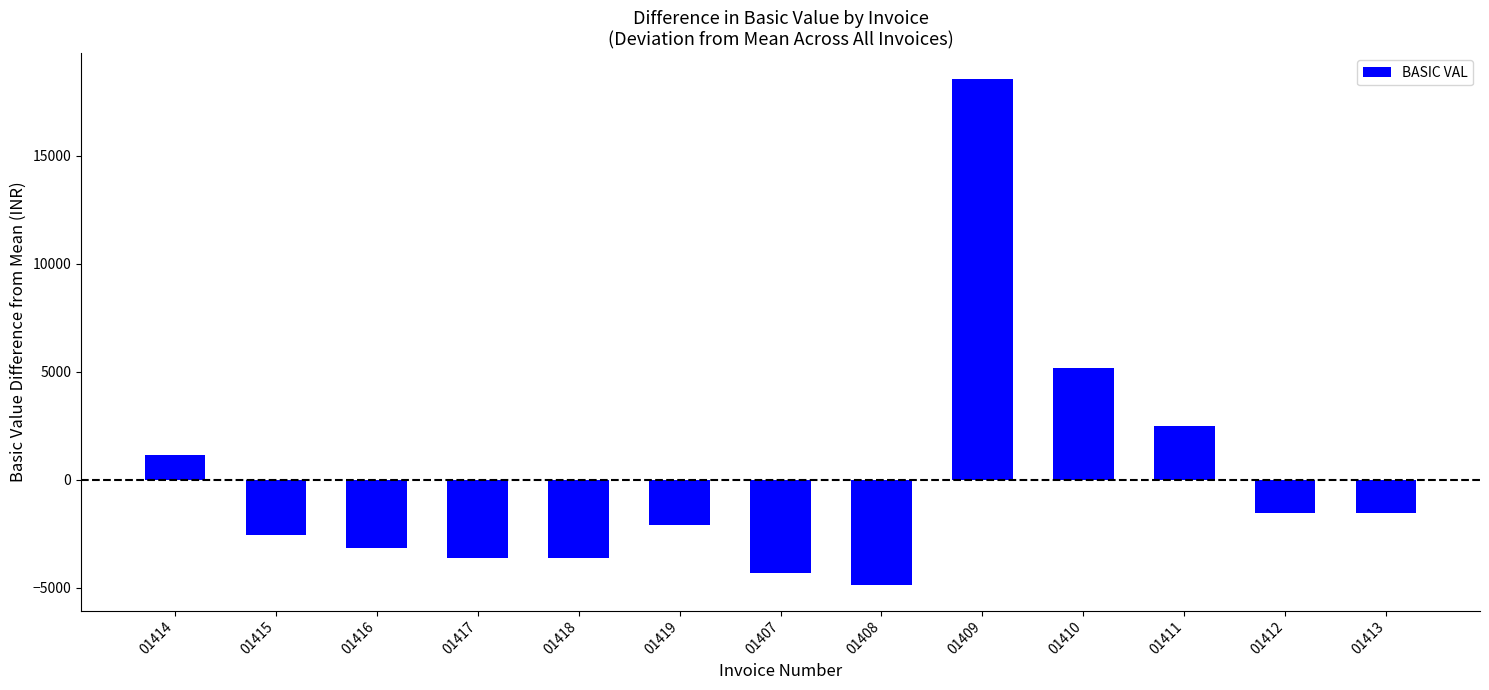

Reading left to right, list all the values displayed in this chart.

1144.3	-2553.9	-3168.9	-3630.2	-3630.2	-2092.7	-4332.7	-4890.2	18577.3	5167.3	2485.3	-1537.7	-1537.7